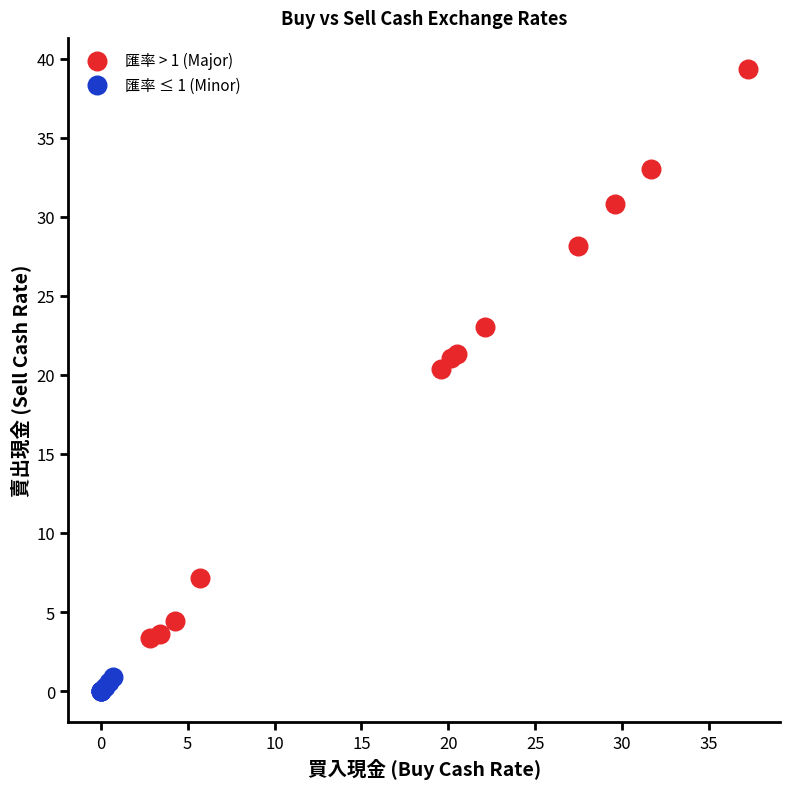

Which series reaches the maximum Y coordinate?

匯率 > 1 (Major)